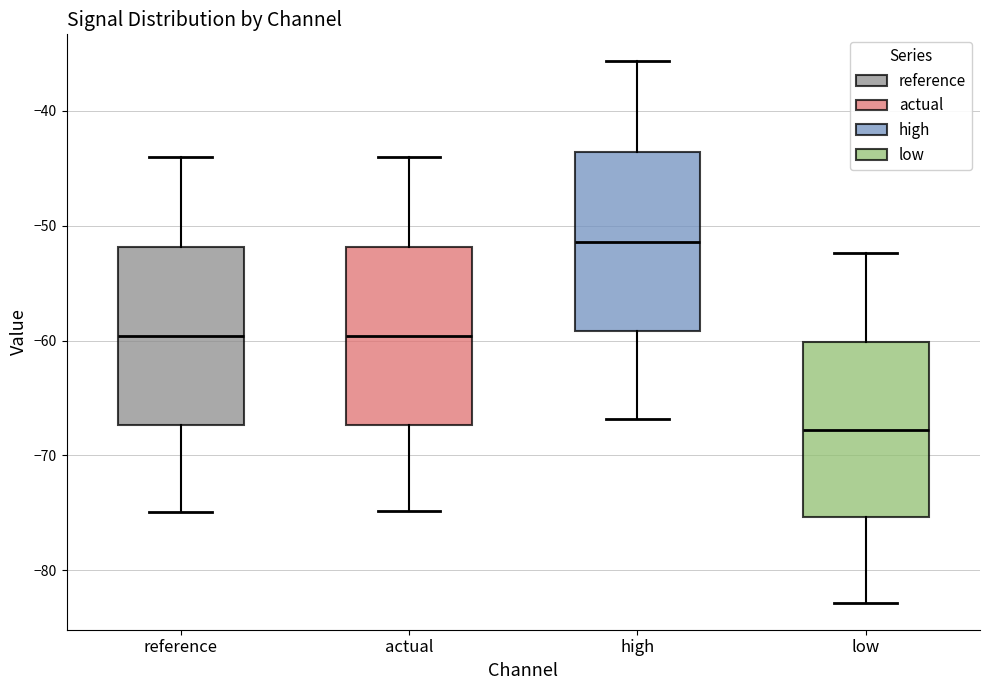

Reading left to right, read every box against the y-axis: the position of its median line, the range the box covers, and the ends of its whiskers. The values are not printed on the chart, so give them approximately, as read against the axis.

reference: median -60, box -67 to -52, whiskers -75 to -44
actual: median -60, box -67 to -52, whiskers -75 to -44
high: median -51, box -59 to -44, whiskers -67 to -36
low: median -68, box -75 to -60, whiskers -83 to -52